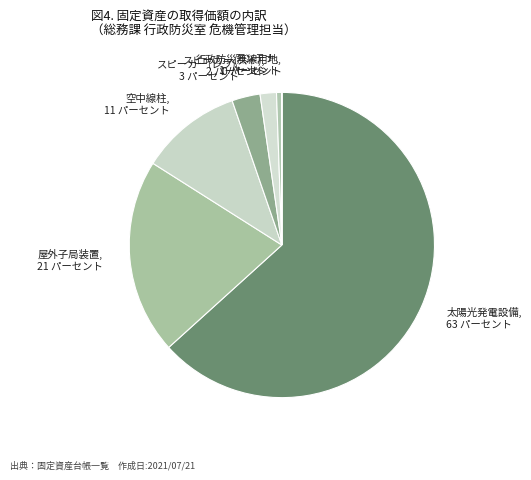

The アンテナ, 1 パーセント slice represents 1% of the pie. True or false?

True